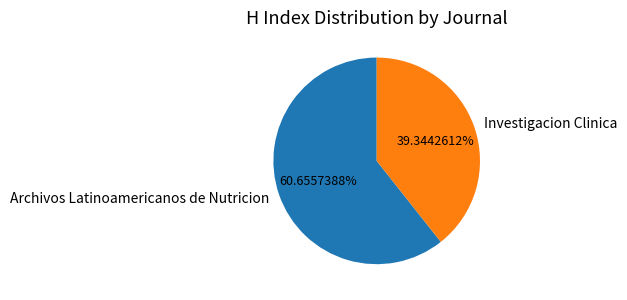

Combined, do Investigacion Clinica and Archivos Latinoamericanos de Nutricion account for over 50%?

Yes